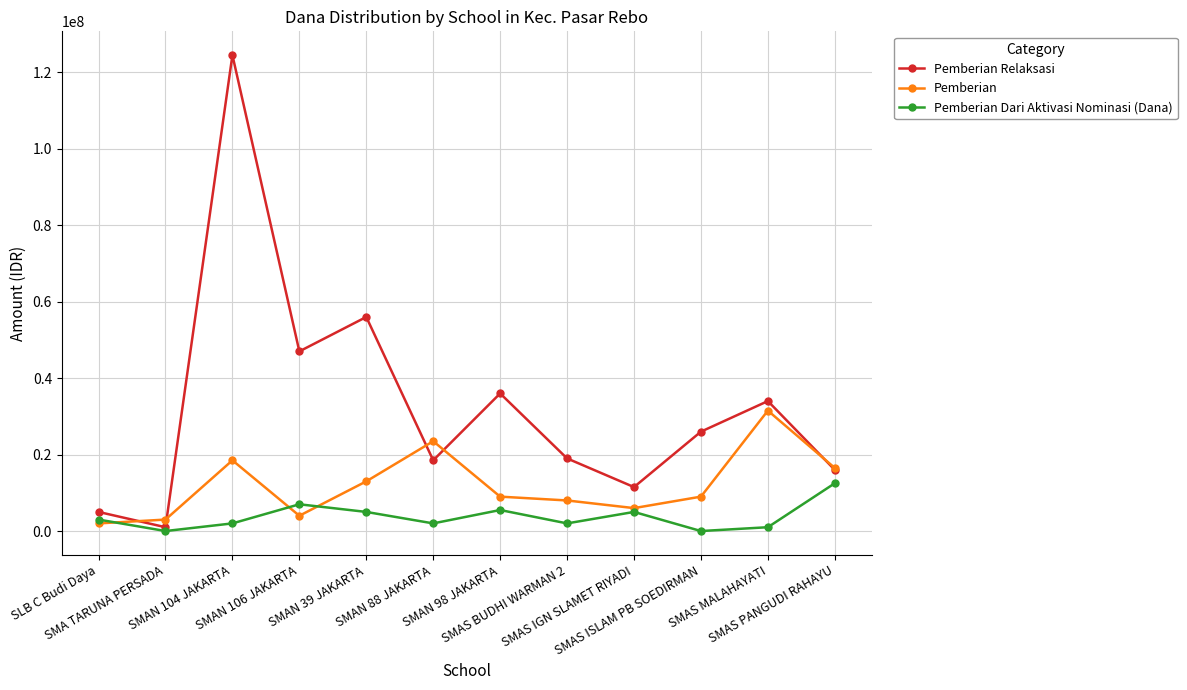

The value of Pemberian at SMAN 104 JAKARTA is 4680328. True or false?

False